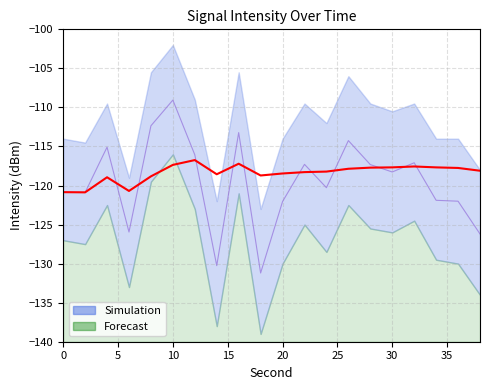

Reading left to right, list all the values displayed in this chart.

Intensity (dBm): 0=-120.8	2=-120.9	4=-115.1	6=-126.0	8=-112.4	10=-109.1	12=-116.1	14=-130.3	16=-113.2	18=-131.2	20=-122.1	22=-117.3	24=-120.3	26=-114.2	28=-117.3	30=-118.3	32=-117.1	34=-121.9	36=-122.0	38=-126.2
Rolling Mean: 0=-120.8	2=-120.9	4=-118.9	6=-120.7	8=-118.8	10=-117.4	12=-116.7	14=-118.6	16=-117.2	18=-118.7	20=-118.5	22=-118.3	24=-118.2	26=-117.9	28=-117.7	30=-117.7	32=-117.6	34=-117.7	36=-117.7	38=-118.1